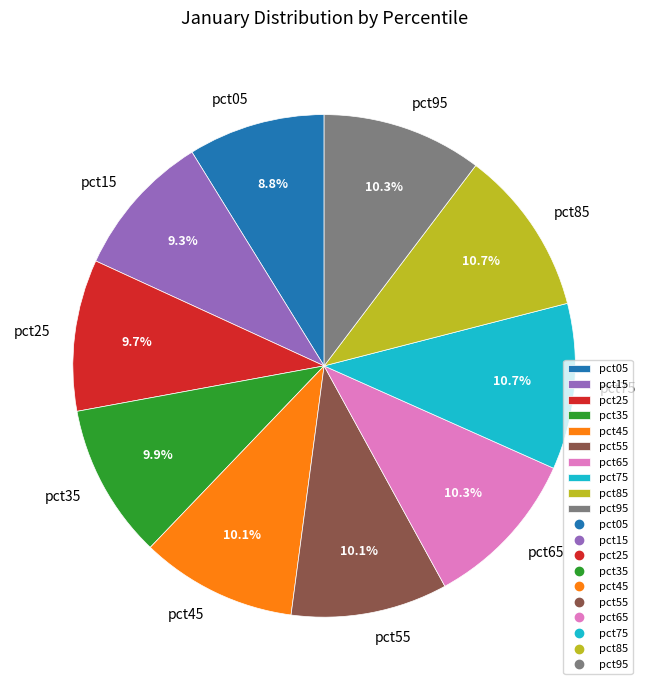

How many slices are in this pie chart?

10